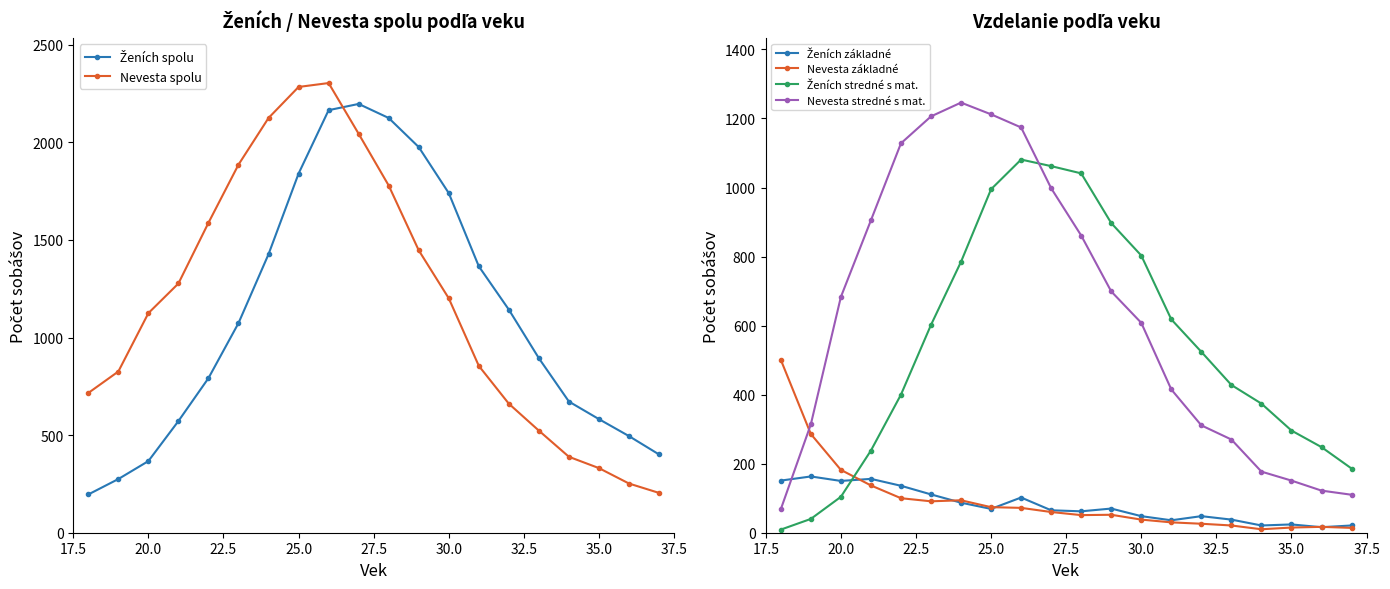

True or false: Nevesta stredné s mat. has more than 0 points higher than both neighbors.

True